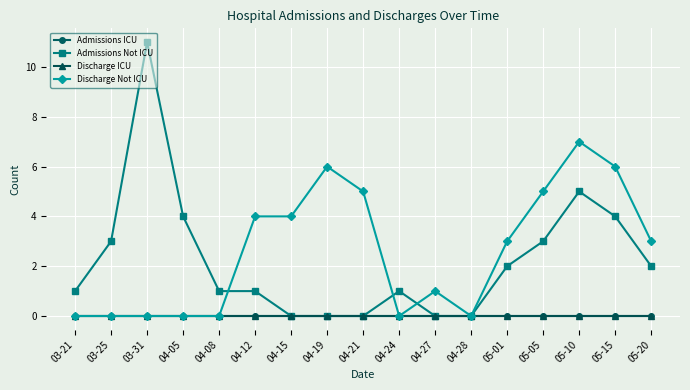

Where is the first local maximum for Admissions Not ICU?

03-31